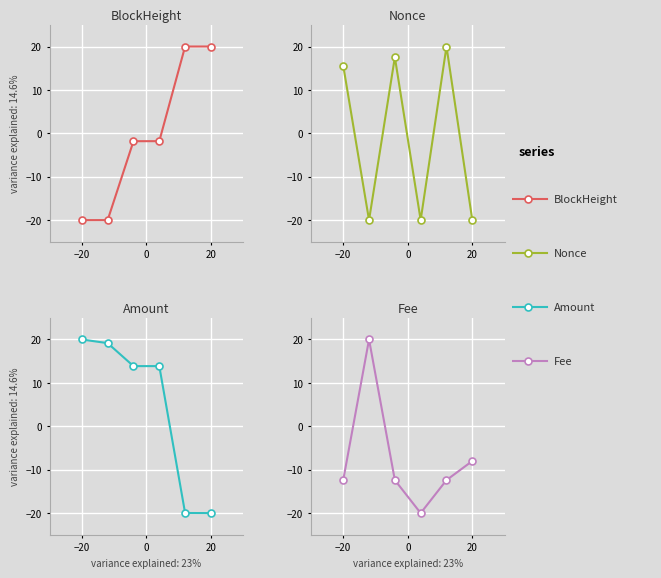

How many intersections are there between BlockHeight and Fee?

1